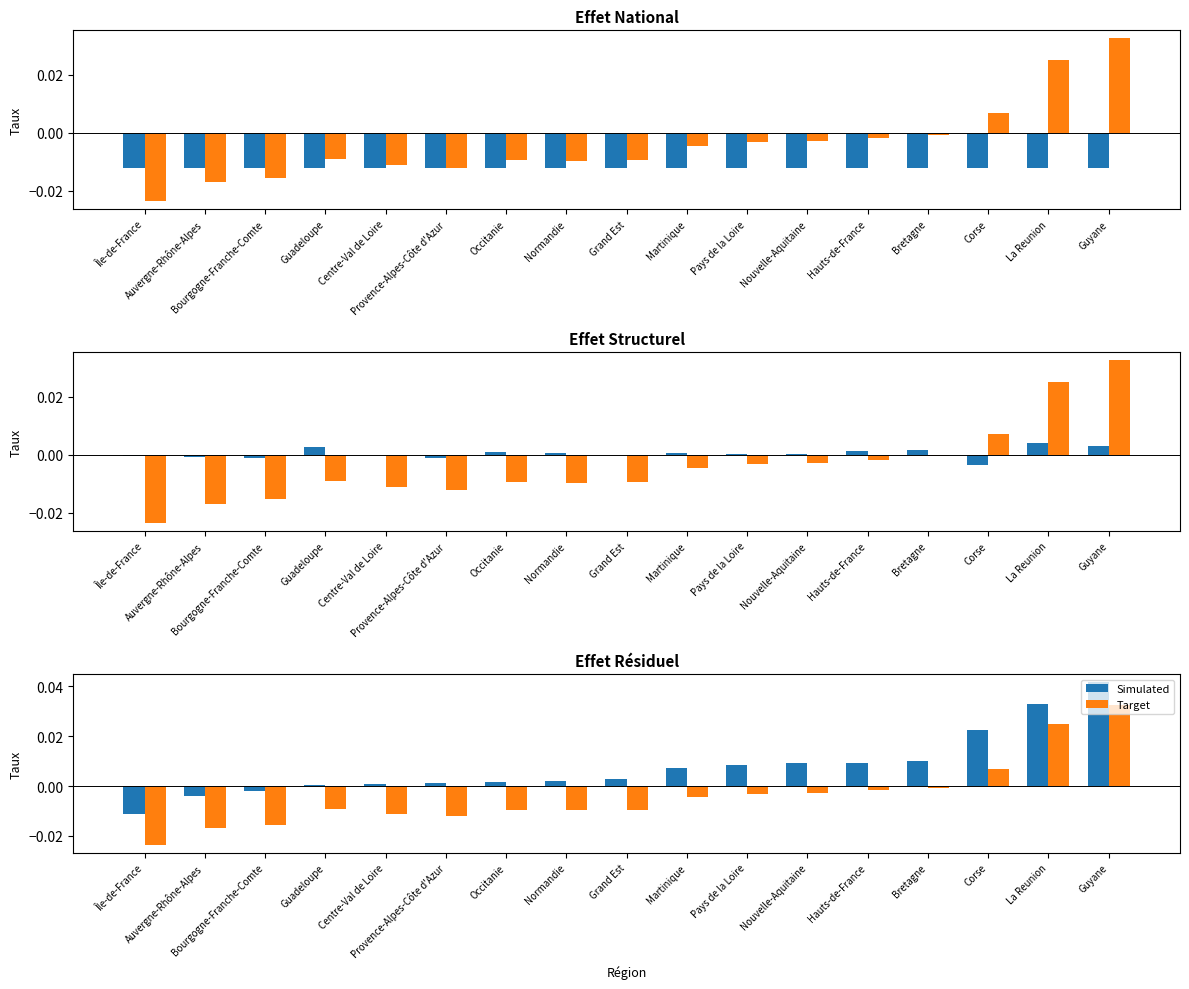

Count the number of categories in the chart.

17